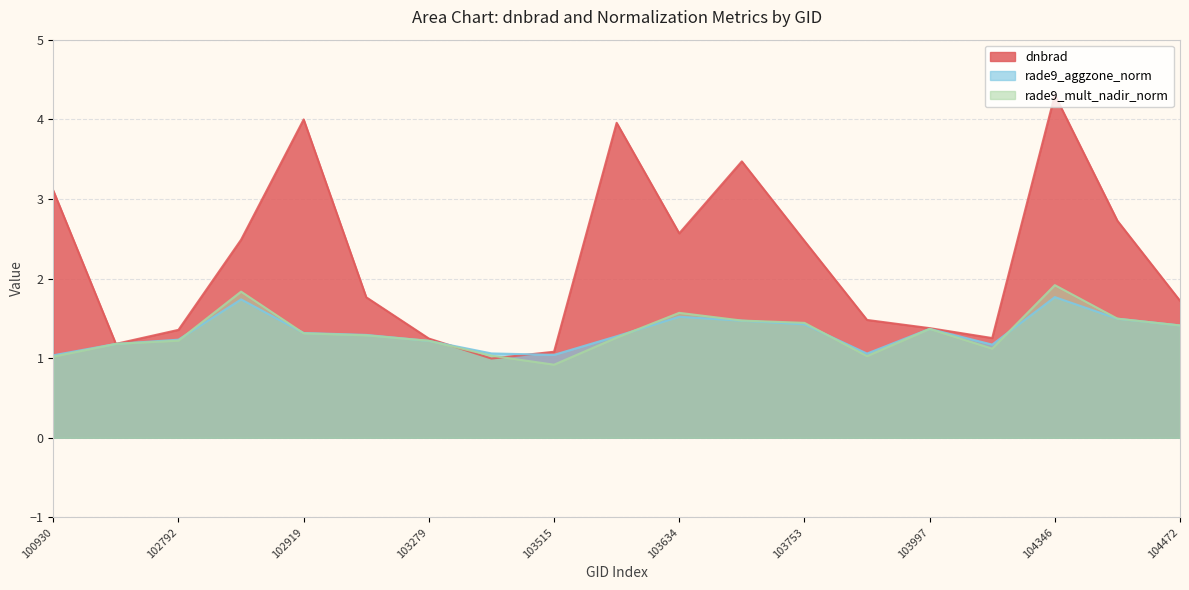

Is it true that rade9_aggzone_norm equals 1.5 at 103634?

True